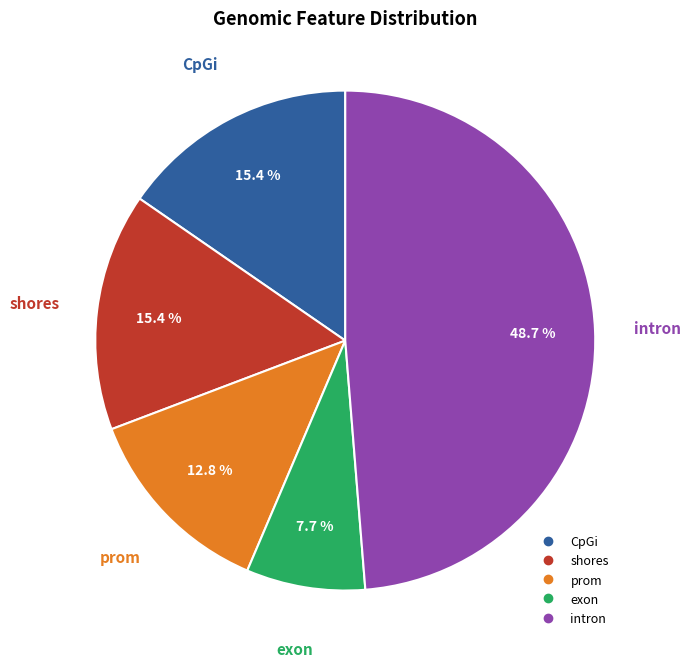

Is prom the majority of the pie?

No